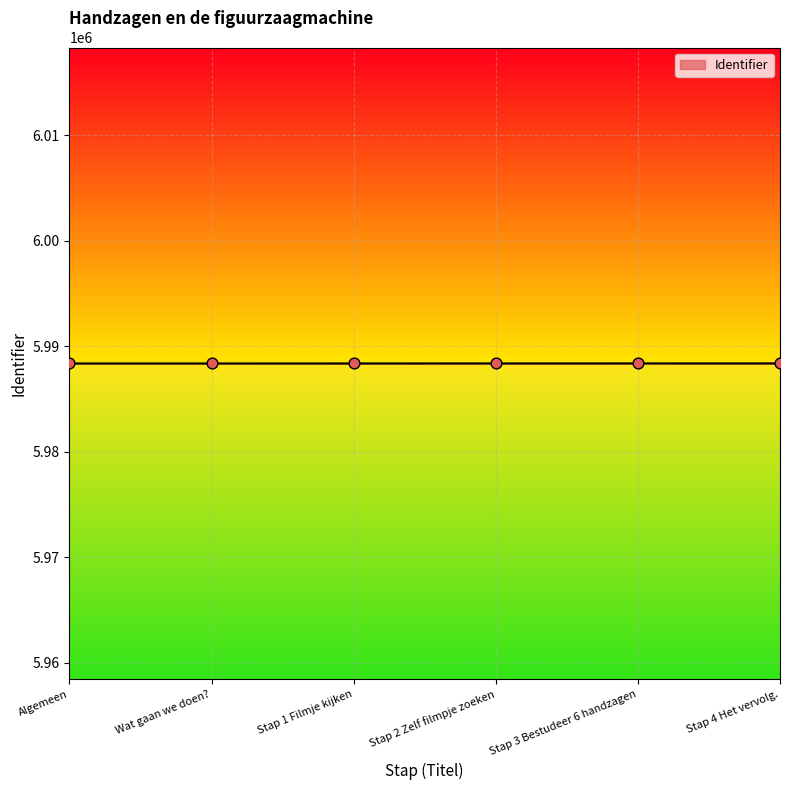

Approximately how many times larger is the value at Stap 3 Bestudeer 6 handzagen compared to Stap 2 Zelf filmpje zoeken?

1.0